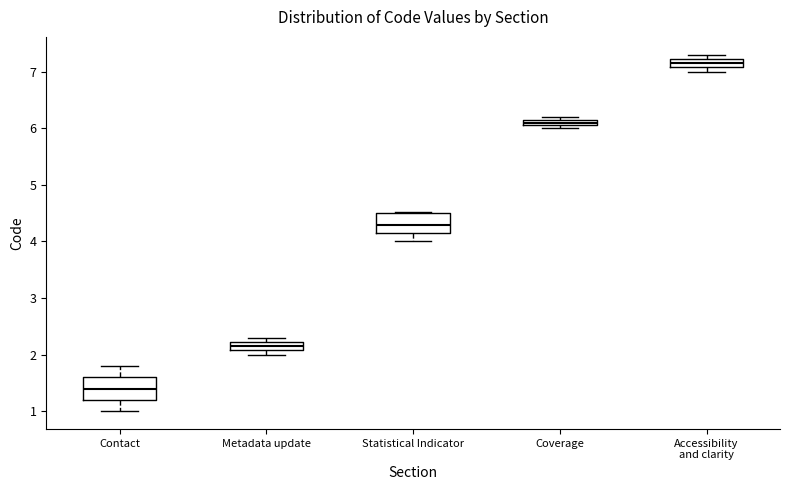

Which box has the highest median line?

Accessibility and clarity